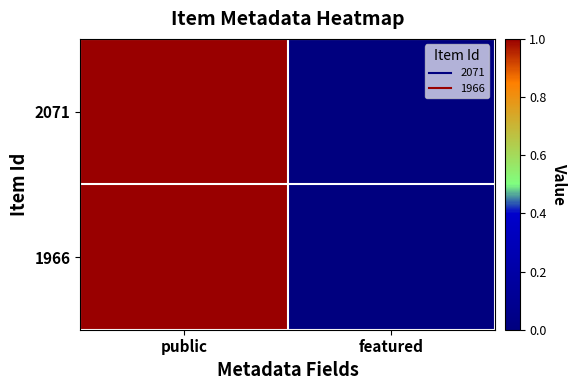

At how many categories does at least one series exceed 0?

1